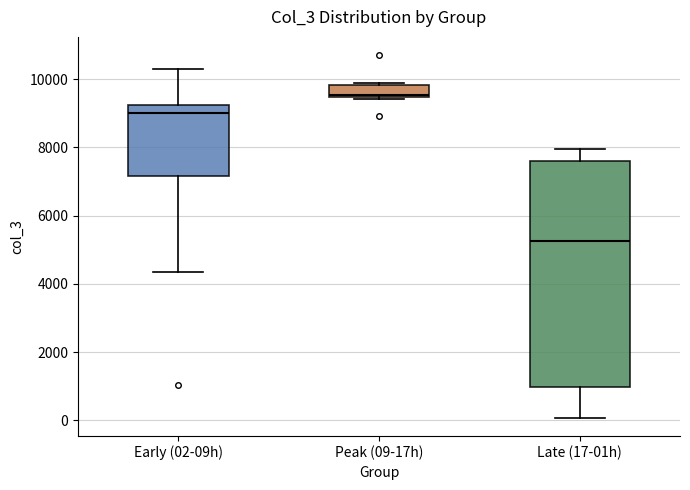

Where does the lower whisker of the box for Early (02-09h) end on the y-axis? The values are not printed on the chart, so give them approximately, as read against the axis.

4400